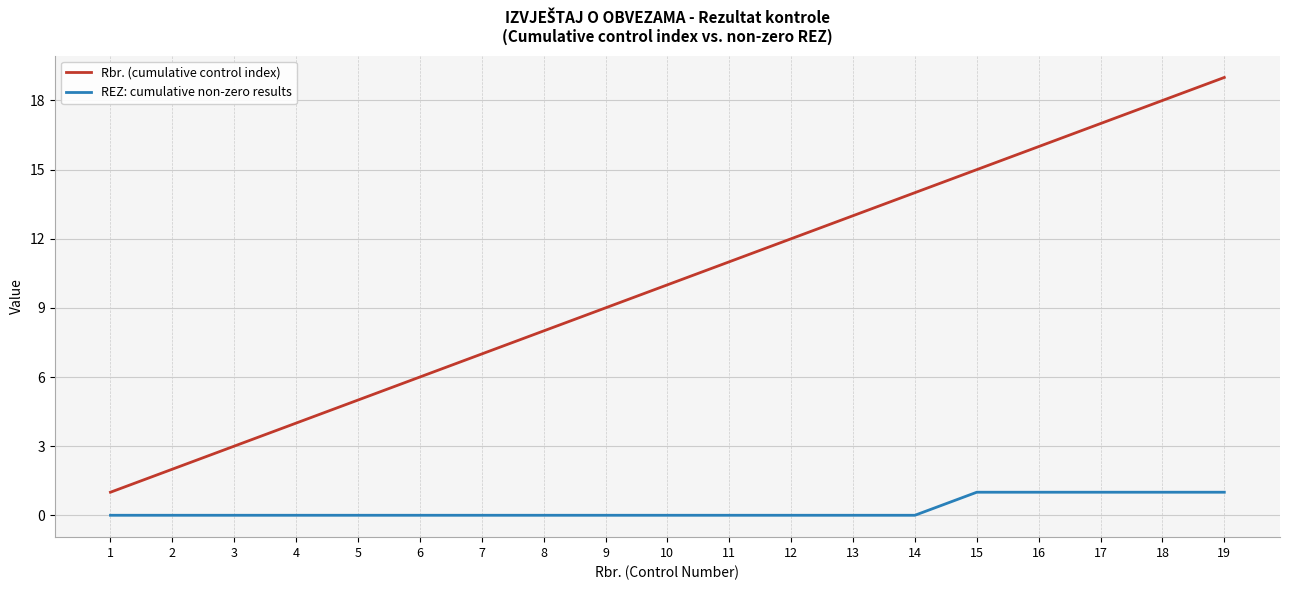

Between 1 and 15, which series saw the biggest shift?

Rbr. (cumulative control index)